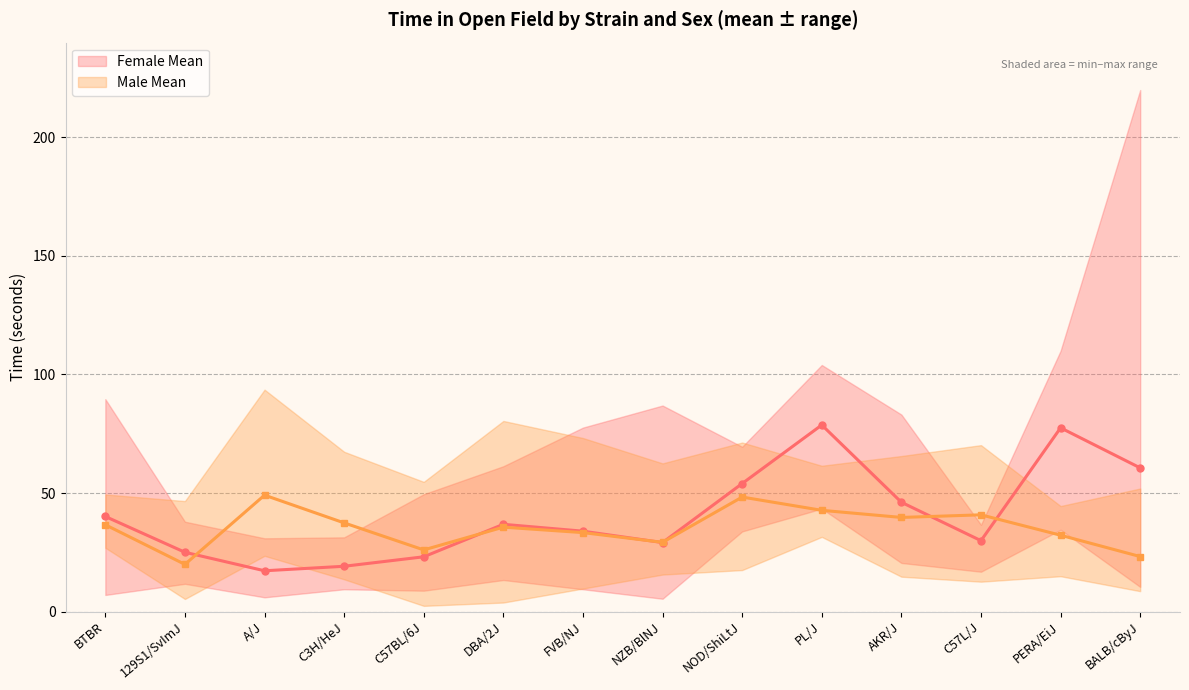

True or false: Female Mean has a value of 54.7 at FVB/NJ.

False